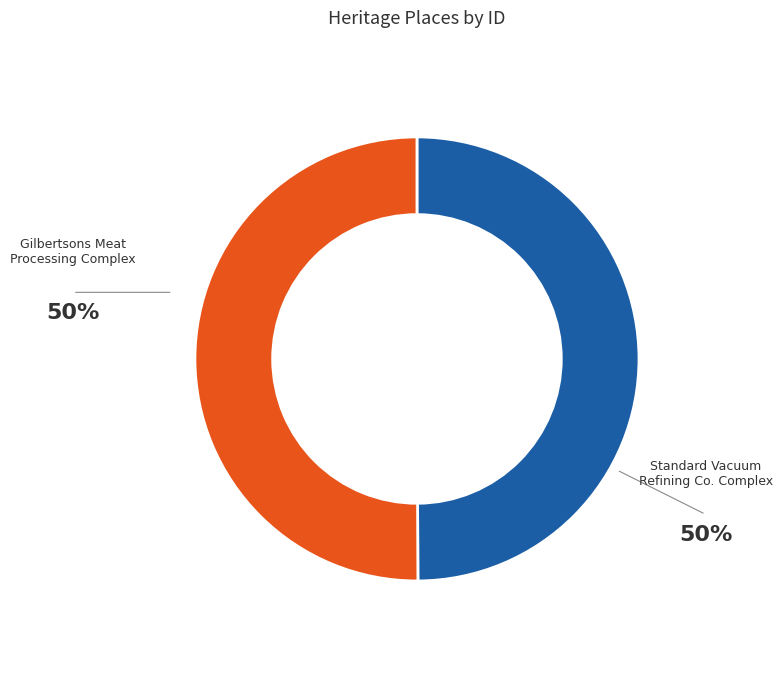

To the nearest percent, what is the combined percentage of Standard Vacuum Refining Co. Complex and Gilbertsons Meat Processing Complex?

100%